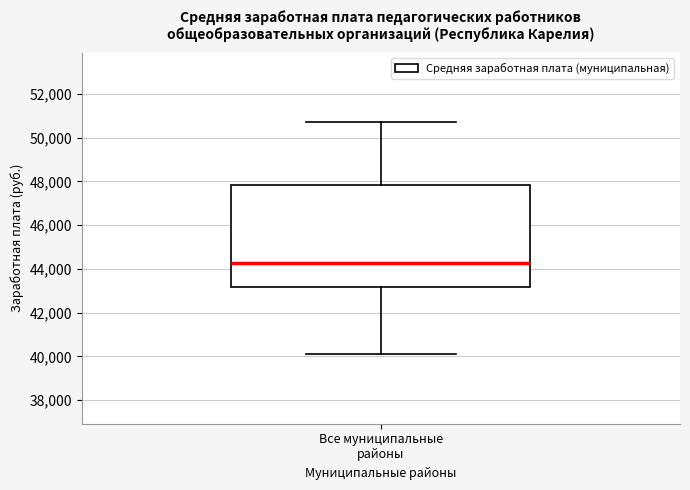

Transcribe this box plot: give where the median line is, the range the box spans, and where the two whiskers end, as read against the y-axis. The values are not printed on the chart, so give them approximately, as read against the axis.

median 44200, box 43200 to 47800, whiskers 40200 to 50600